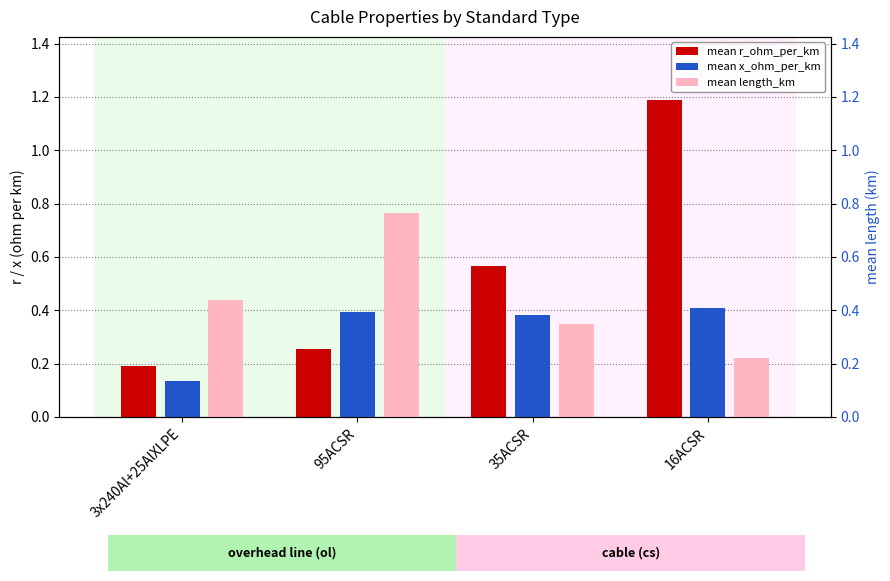

Between 95ACSR and 3x240Al+25AlXLPE, which is larger?

95ACSR